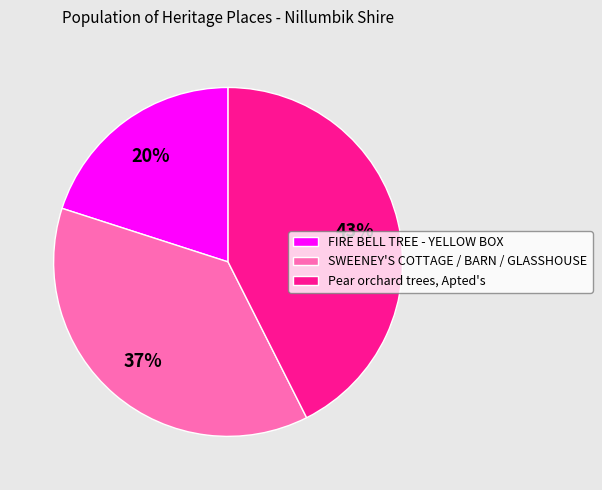

Approximately how many times larger is the value at FIRE BELL TREE - YELLOW BOX compared to Pear orchard trees, Apted's?

0.5